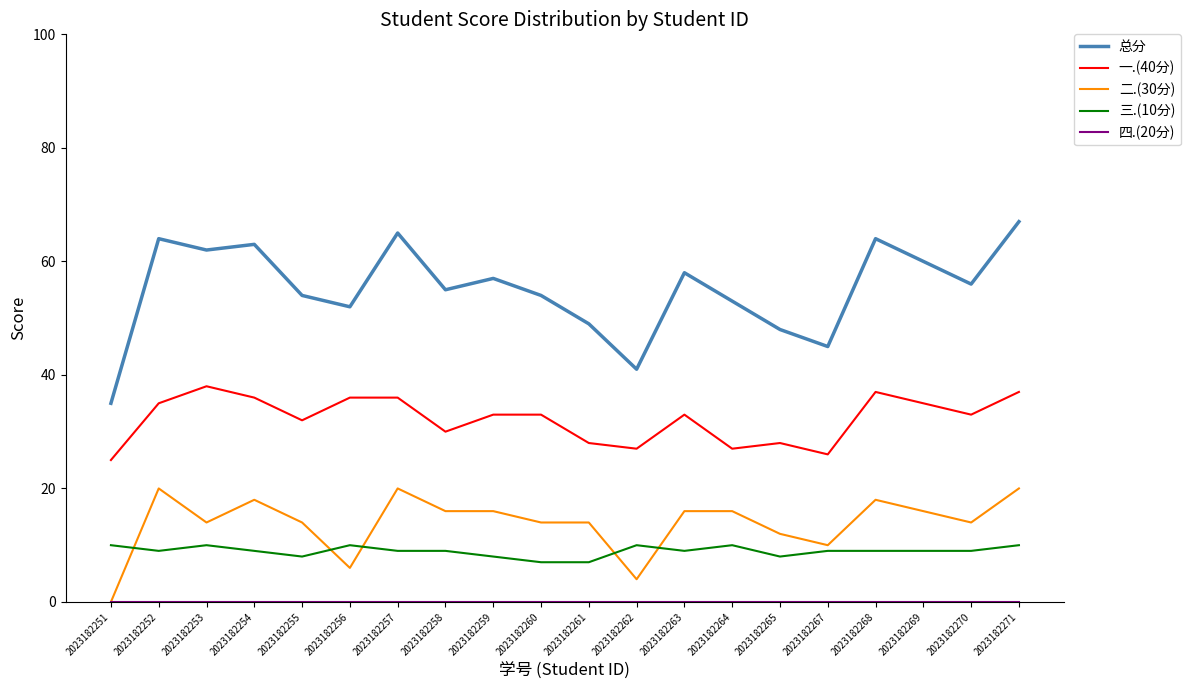

What is the minimum value for 总分?

35